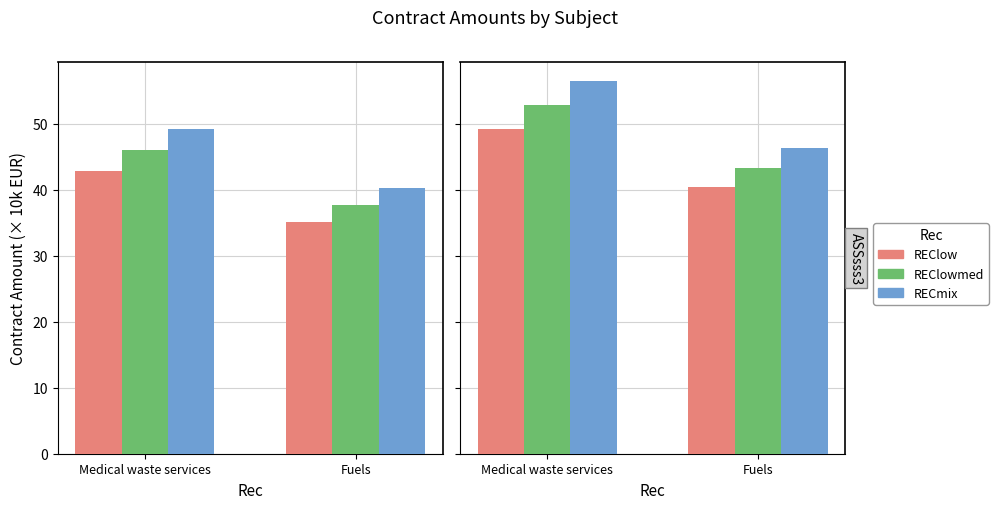

How many groups of bars are there?

2